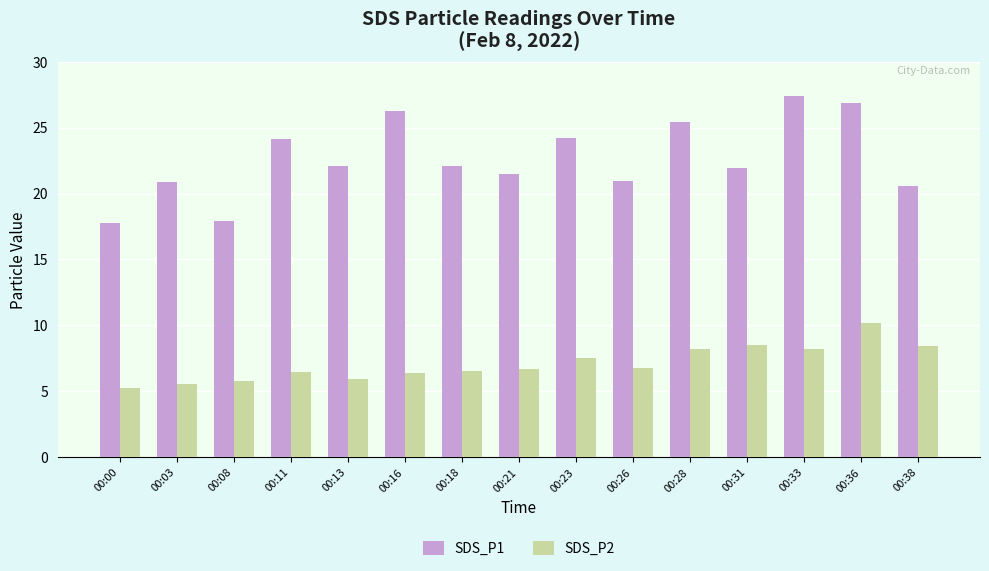

What is the value of the SDS_P1 bar at the 13th from the left?

27.4